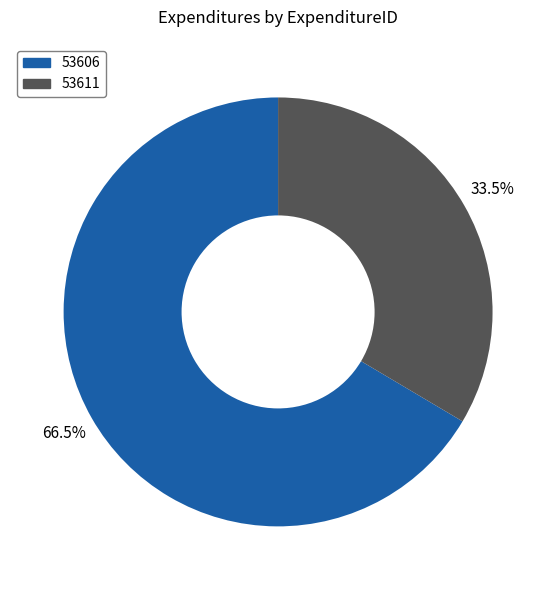

What is the ratio of the value at 53606 to the value at 53611?

2.0